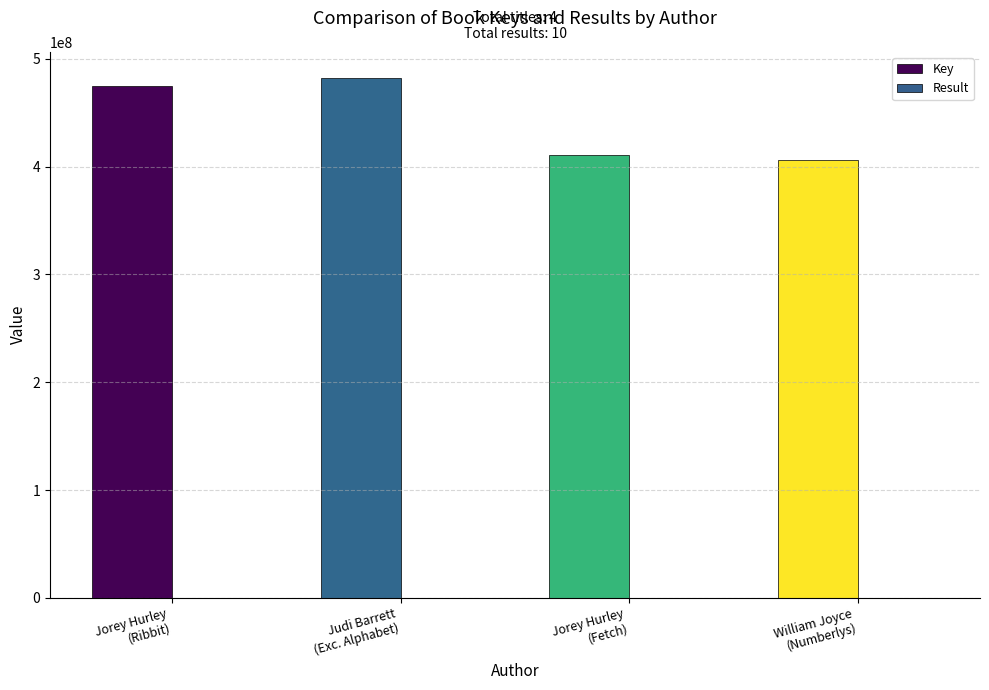

Which series has the largest total across all categories?

Key